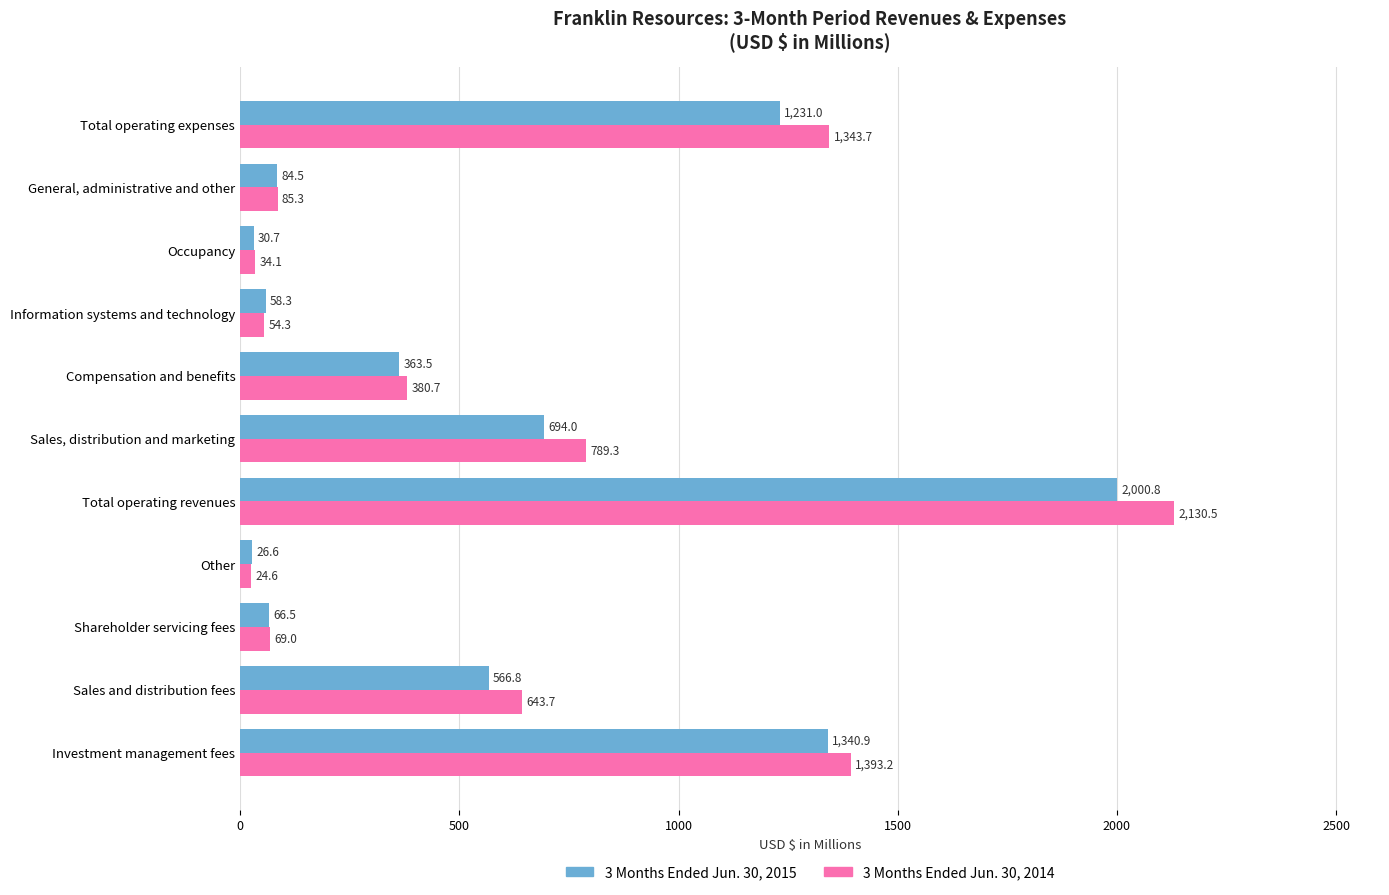

How many data points in 3 Months Ended Jun. 30, 2014 are less than 380?

5